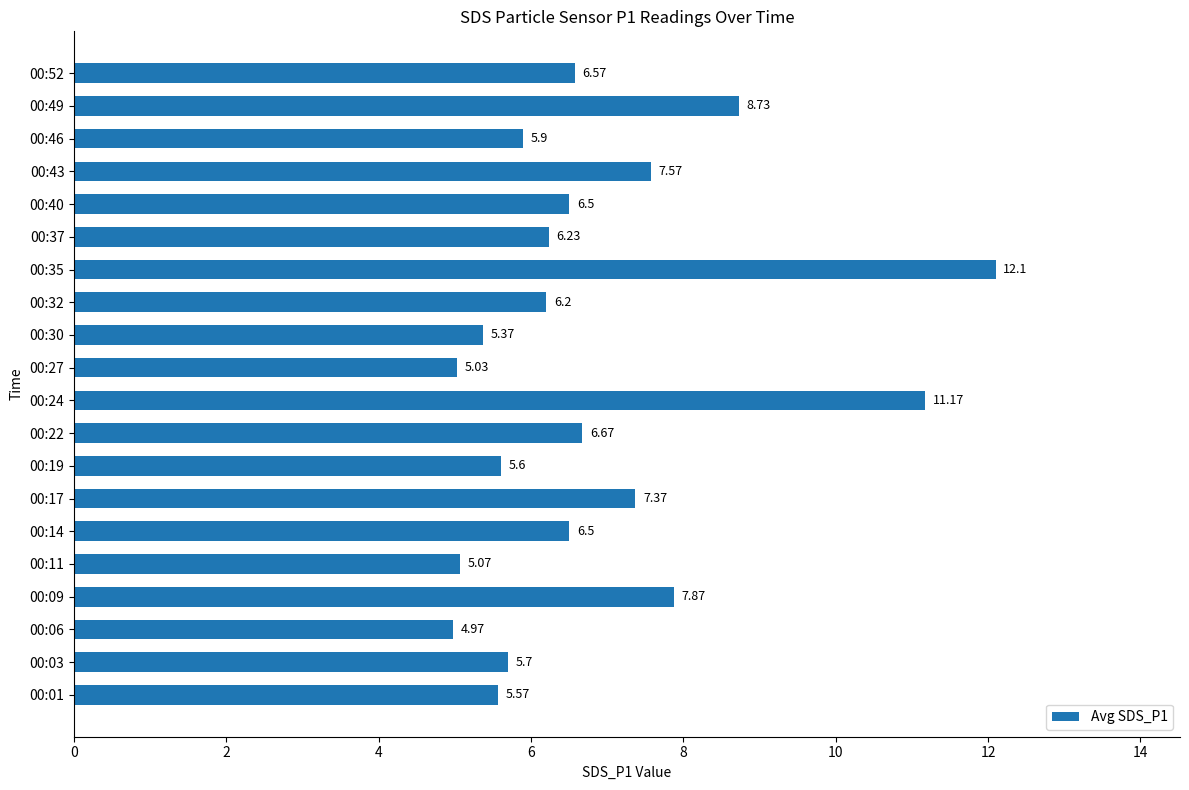

Does the chart contain any negative values?

No